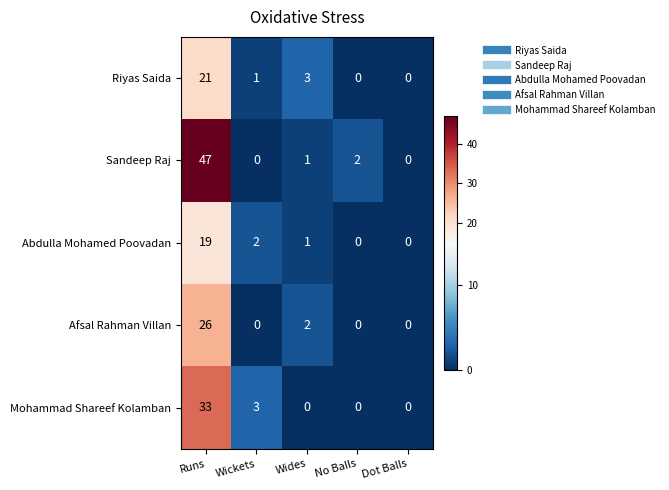

True or false: Mohammad Shareef Kolamban has a value of 0 at Dot Balls.

True